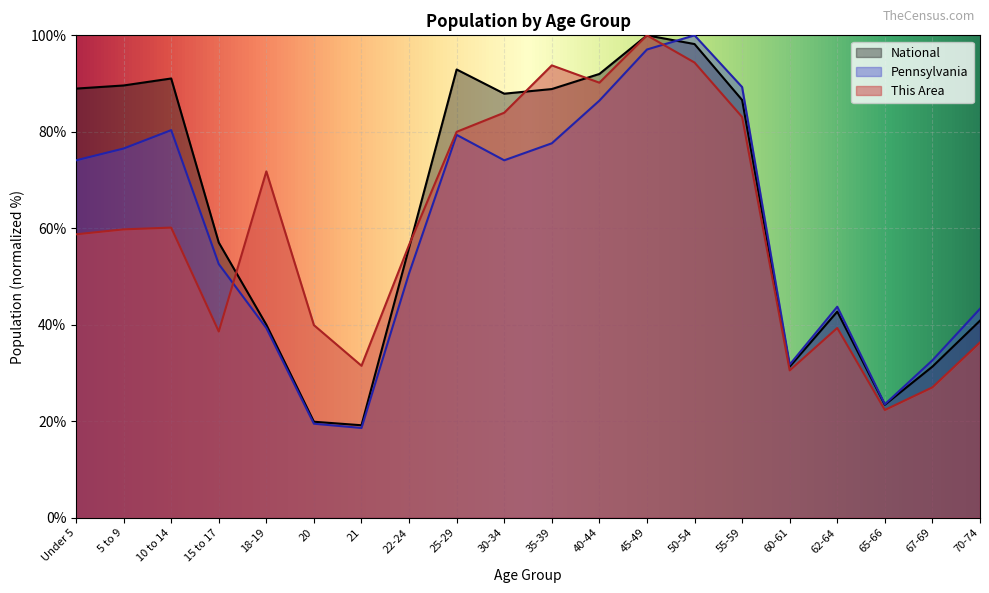

Between 18-19 and 55-59, which series saw the biggest shift?

Pennsylvania